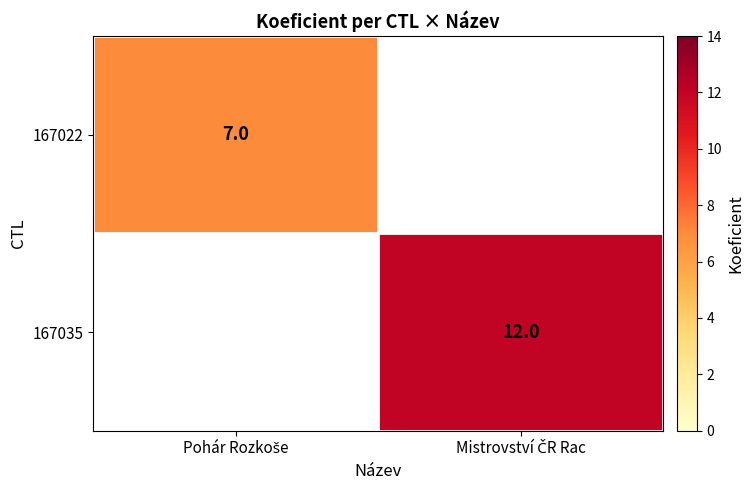

Rank the series by their maximum value, from highest to lowest.

167035, 167022